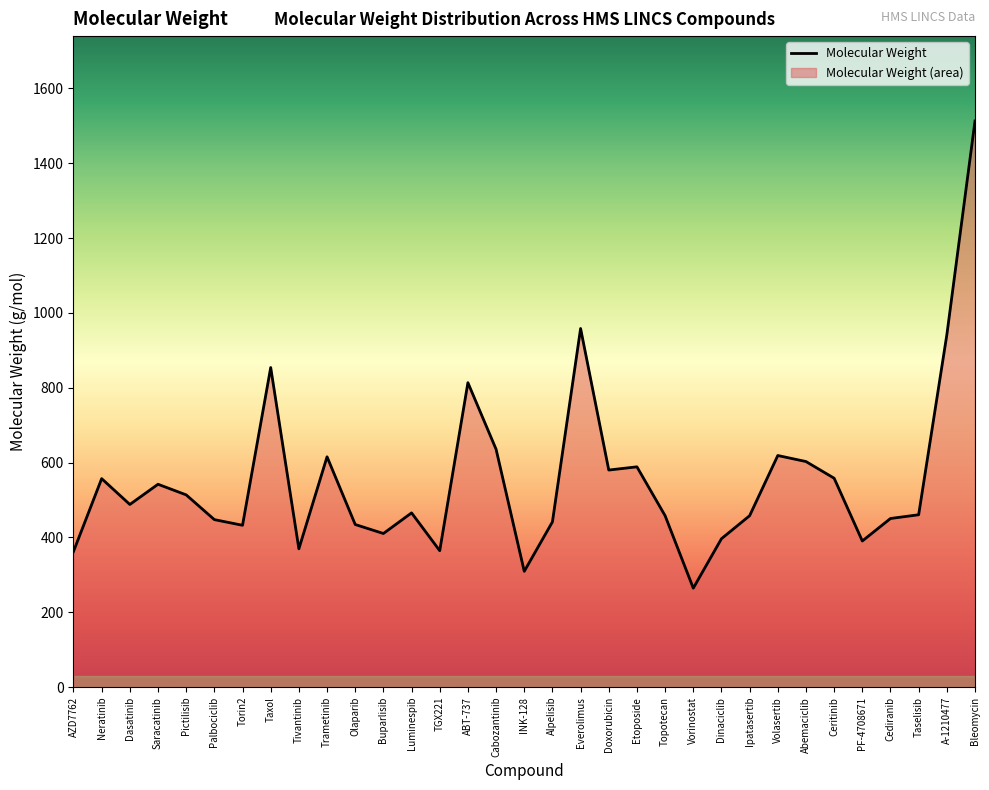

What position from the right is Vorinostat?

11